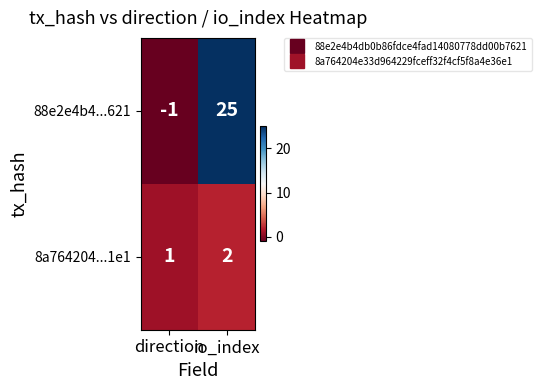

Where is 8a764204...1e1 nearest to the value 1?

direction